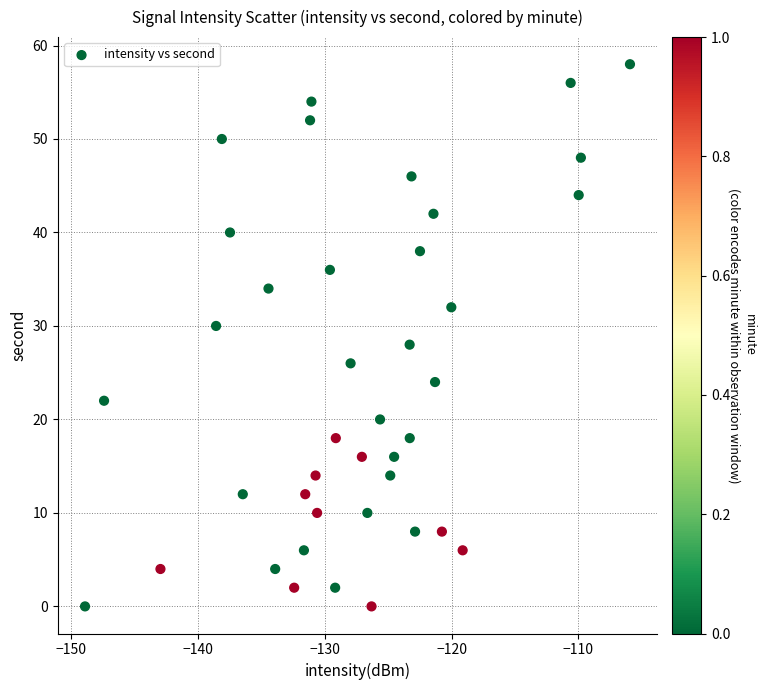

What is the range of Y values (max minus min)?

58